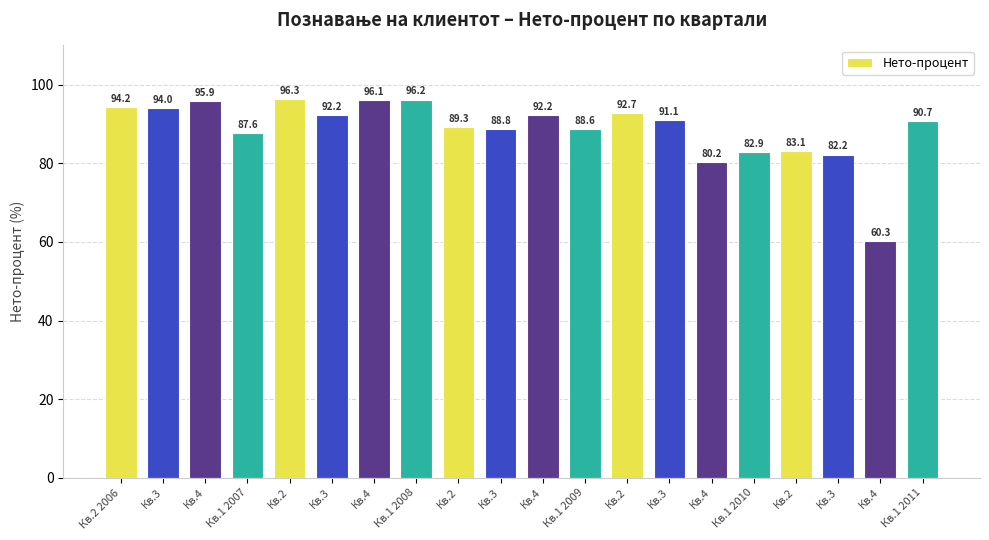

Reading left to right, extract all data points from this chart.

94.2	94.0	95.9	87.6	96.3	92.2	96.1	96.2	89.3	88.8	92.2	88.6	92.7	91.1	80.2	82.9	83.1	82.2	60.3	90.7